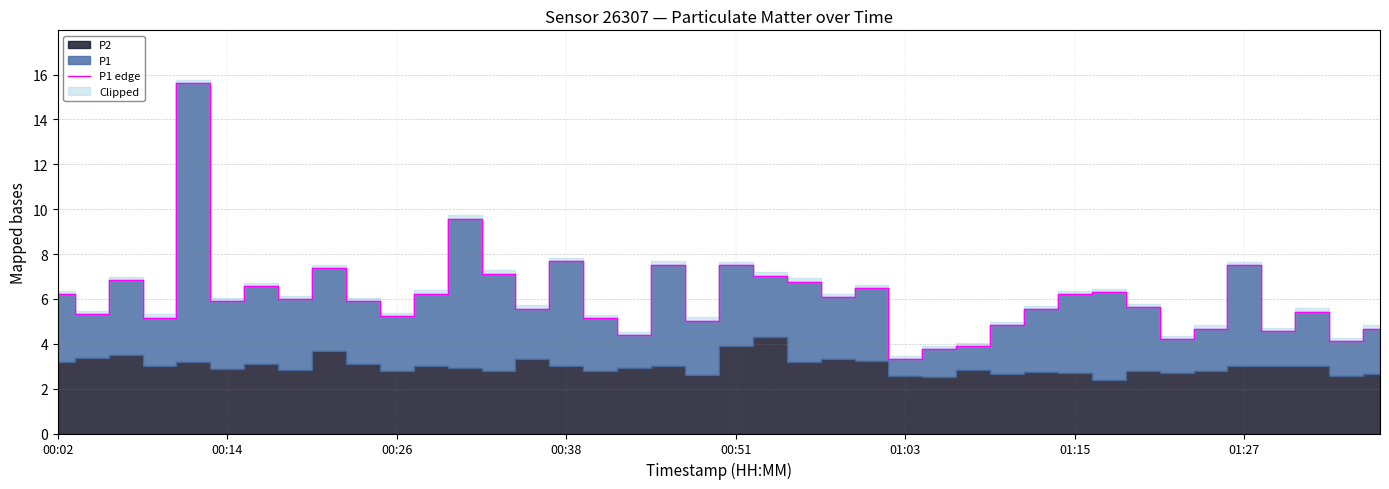

What is the minimum value for P1 edge?

3.3